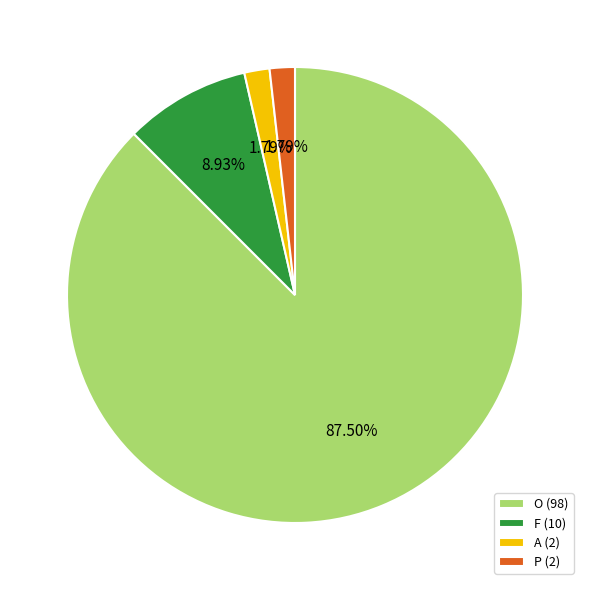

What is the total percentage of A and O?

89.3%